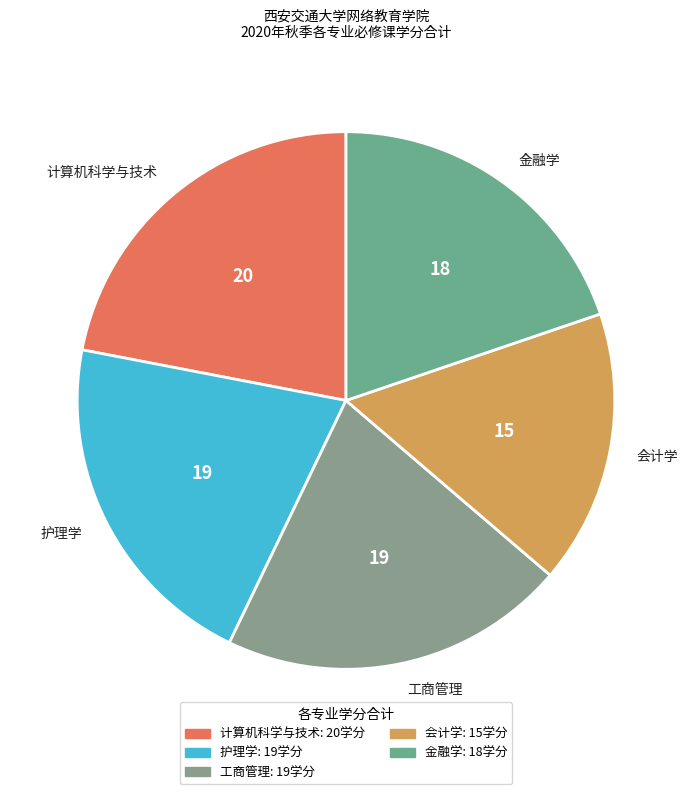

Do 计算机科学与技术 and 工商管理 together represent more than half of the pie?

No